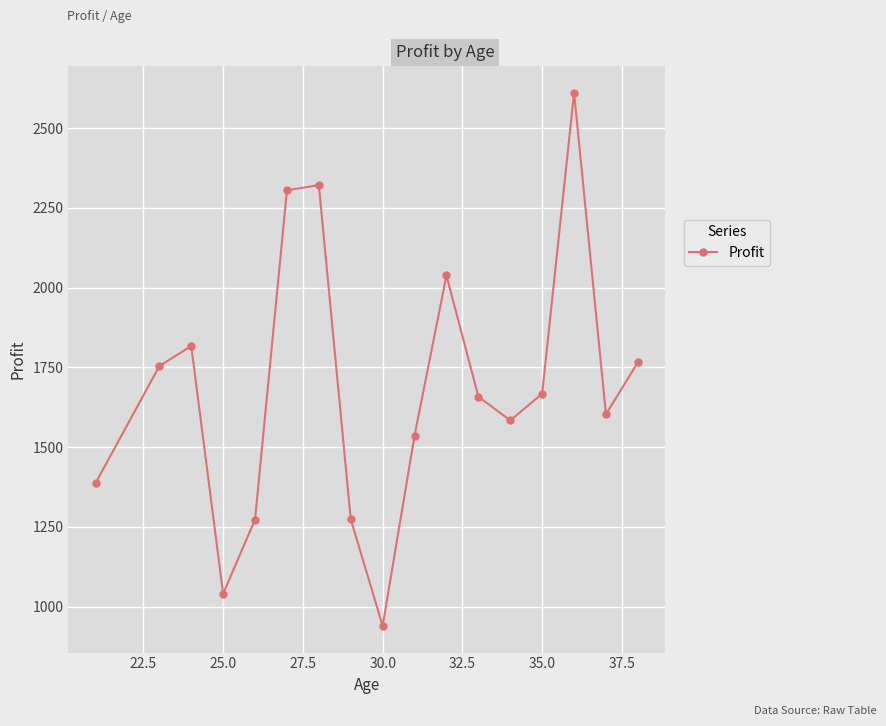

How many lines are shown in the chart?

1